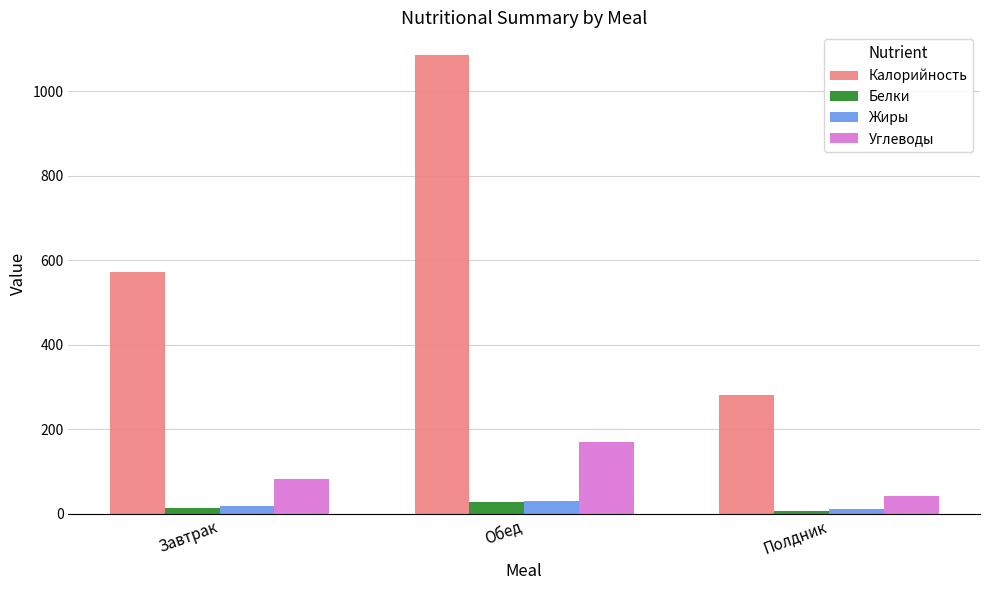

What are all the series names shown in the legend?

Калорийность, Белки, Жиры, Углеводы